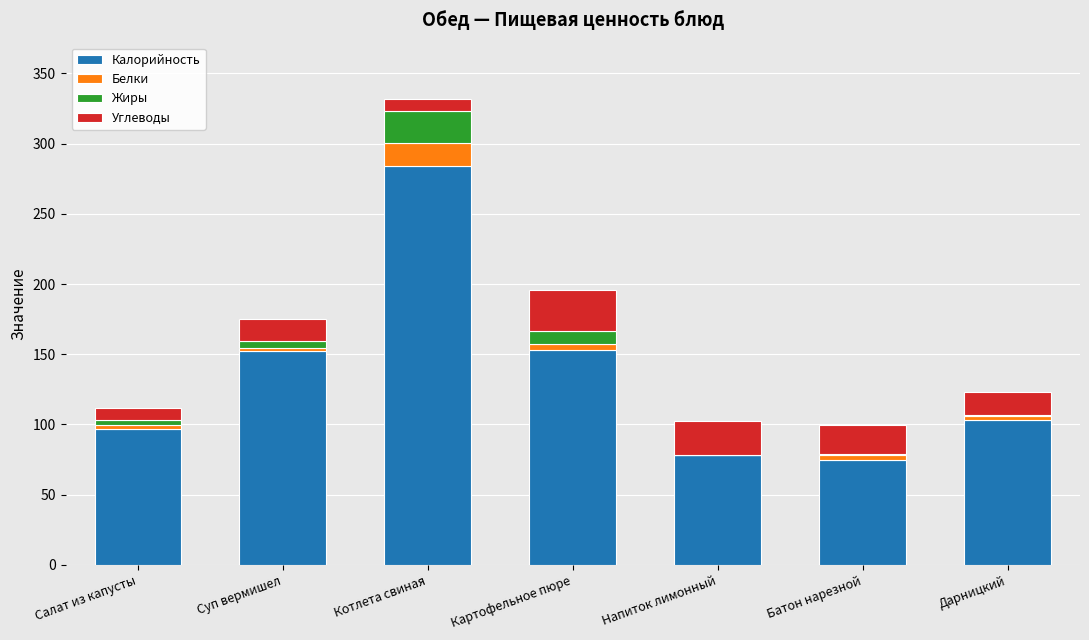

At which category is the sum across all series the highest?

Котлета свиная